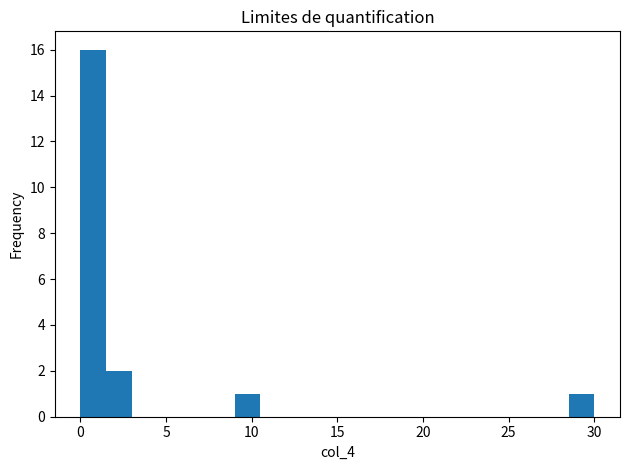

Around what value on the x-axis is the tallest bar? Give the approximate position of its centre, as read against the axis.

1.0